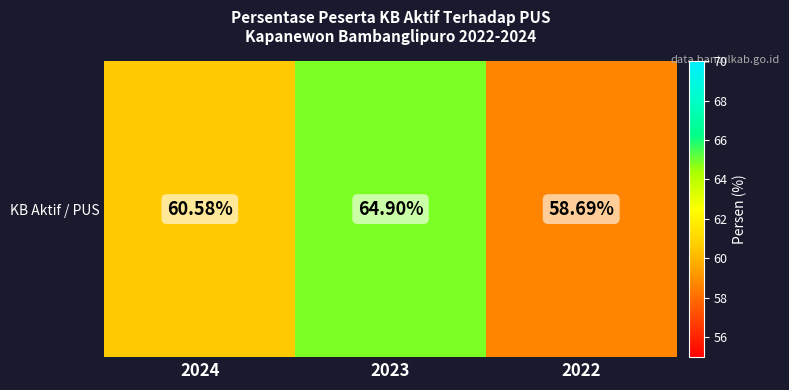

True or false: the data shows 60.6 at 2024.

True